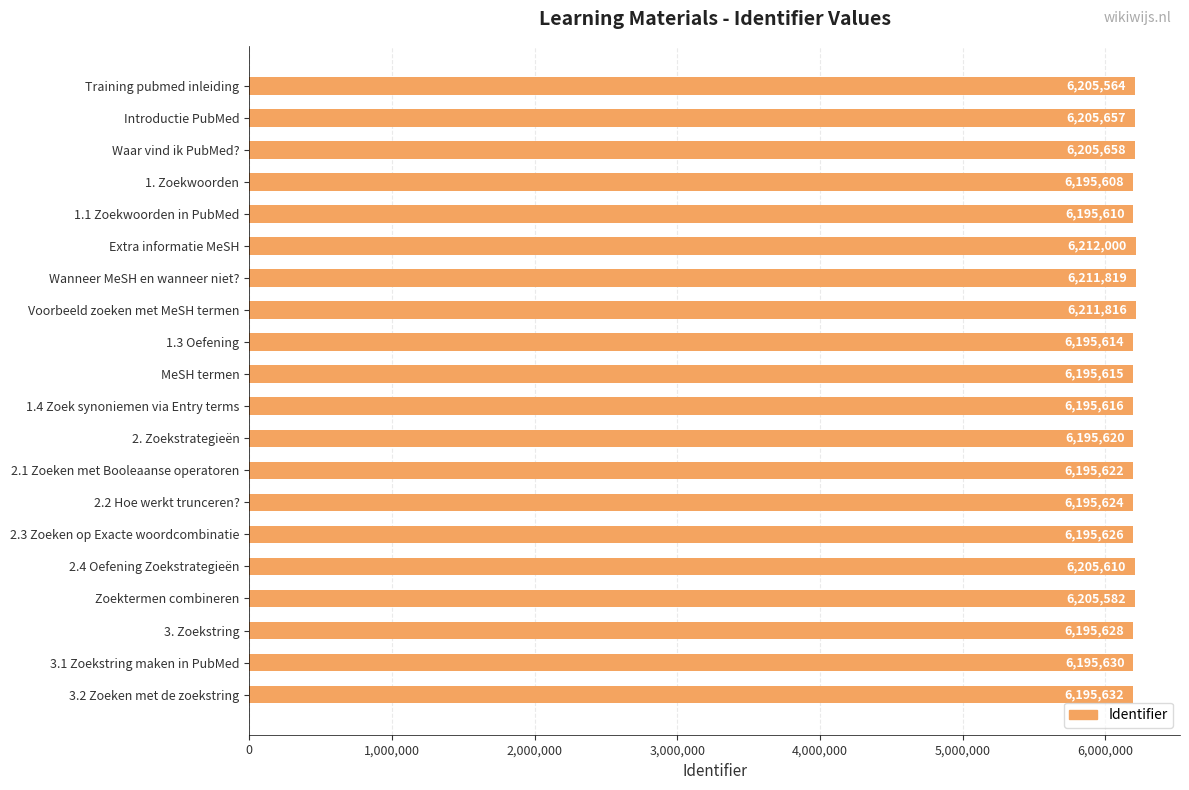

True or false: the data shows 6195624 at 2.2 Hoe werkt trunceren?.

True